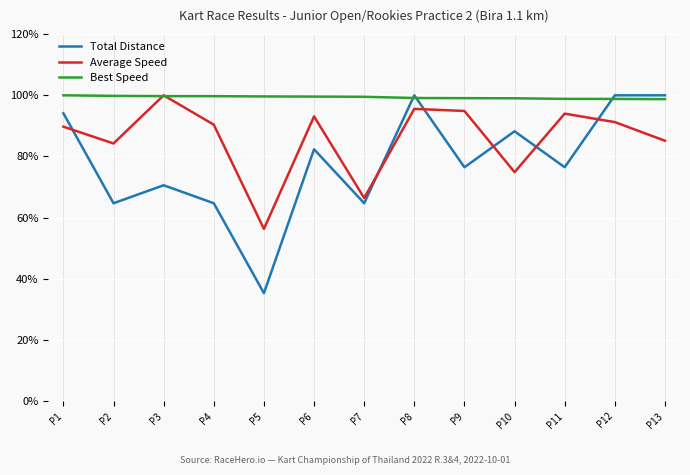

What is the total value across all series at P9?

270.4